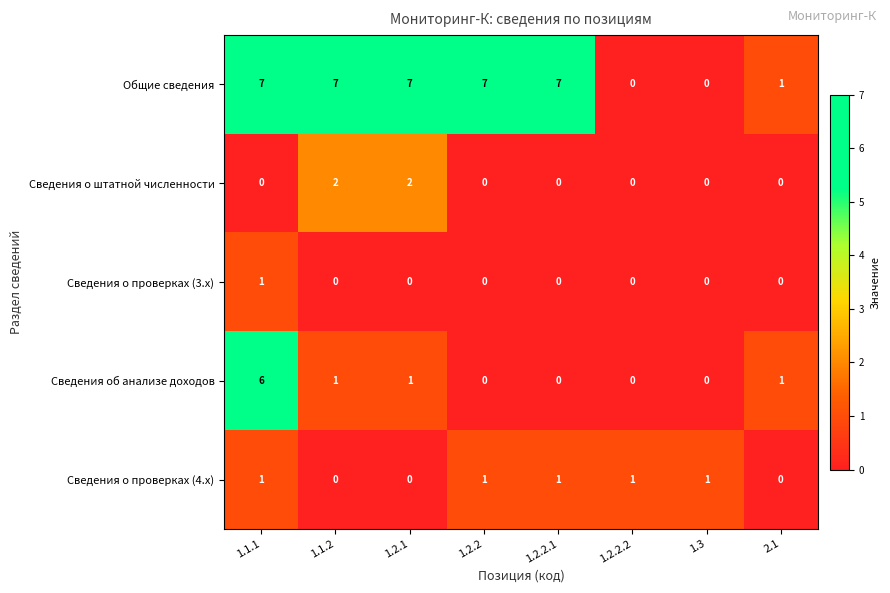

How many Сведения о проверках (3.x) values are between 0 and 1?

8